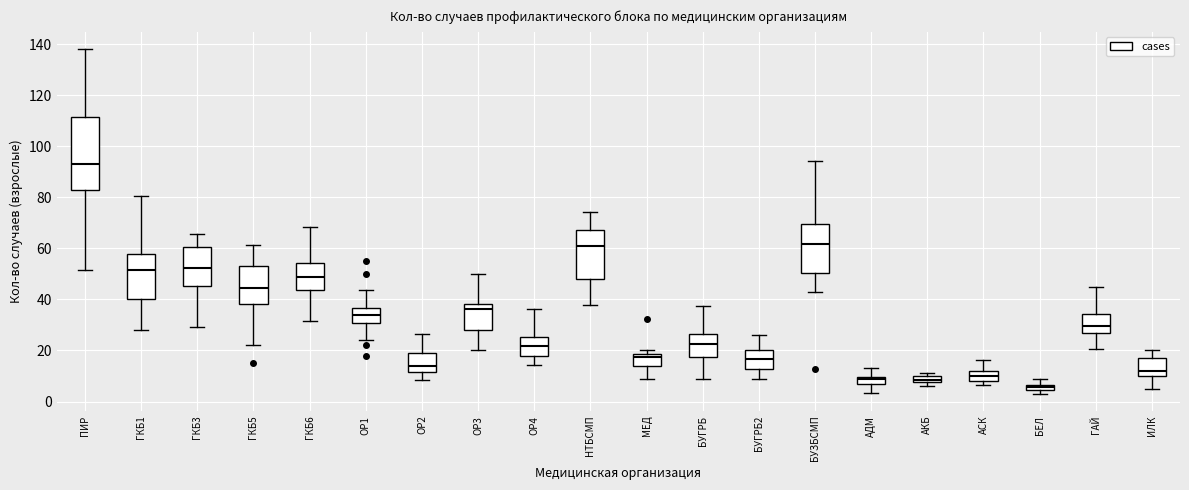

Which box has the lowest median line?

БЕЛ